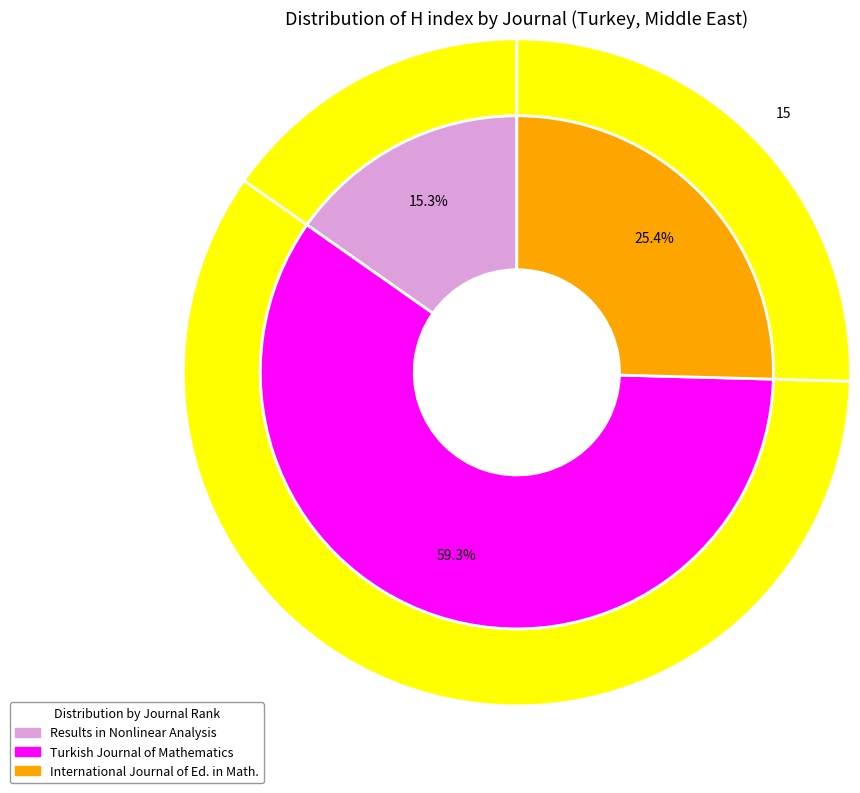

True or false: Results in Nonlinear Analysis accounts for 15% of the total.

True